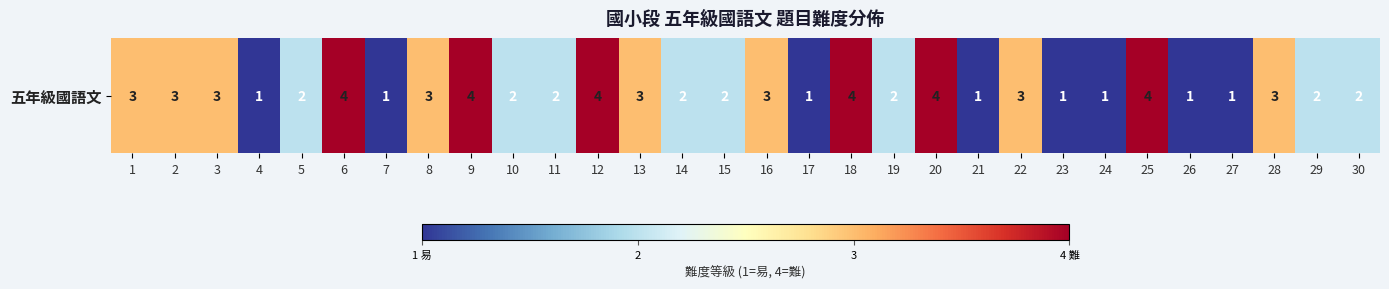

What is the ratio of the value at 16 to the value at 25?

0.8